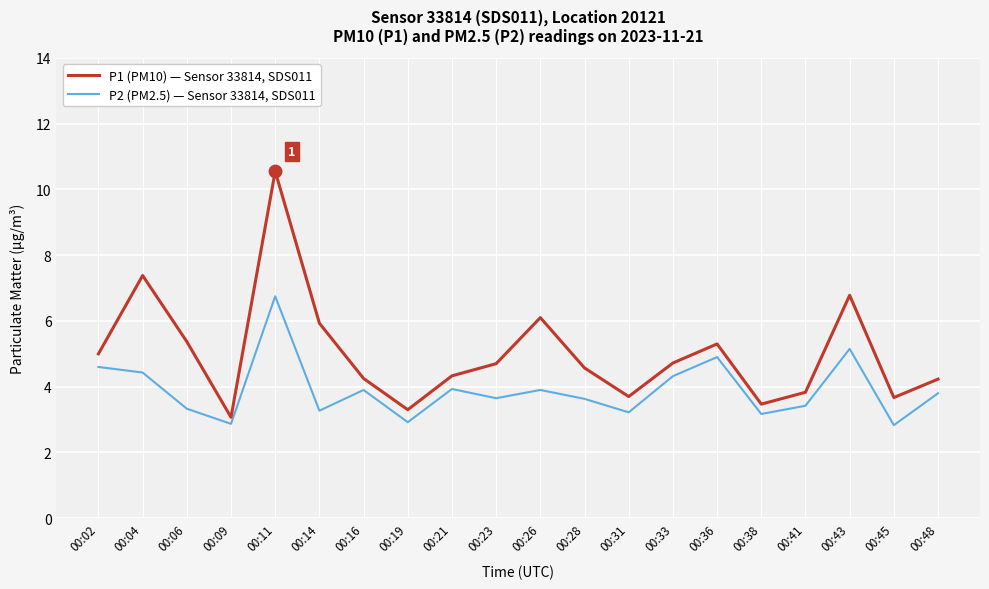

Is the value of P2 (PM2.5) — Sensor 33814, SDS011 at 00:23 greater than the value of P1 (PM10) — Sensor 33814, SDS011 at 00:02?

No